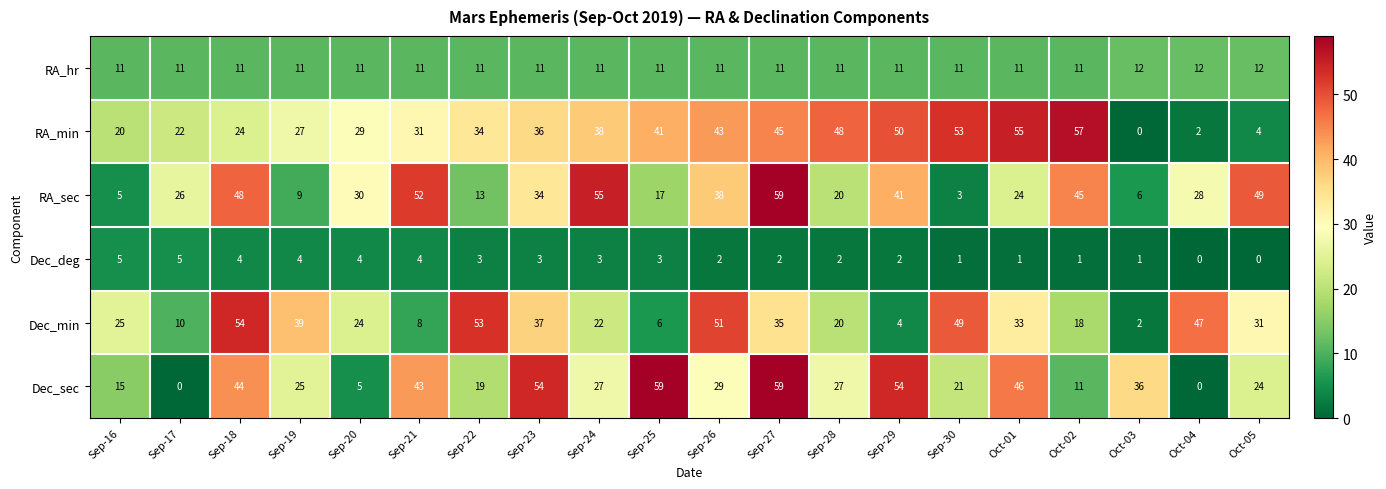

At which label is RA_min closest to 28?

Sep-19